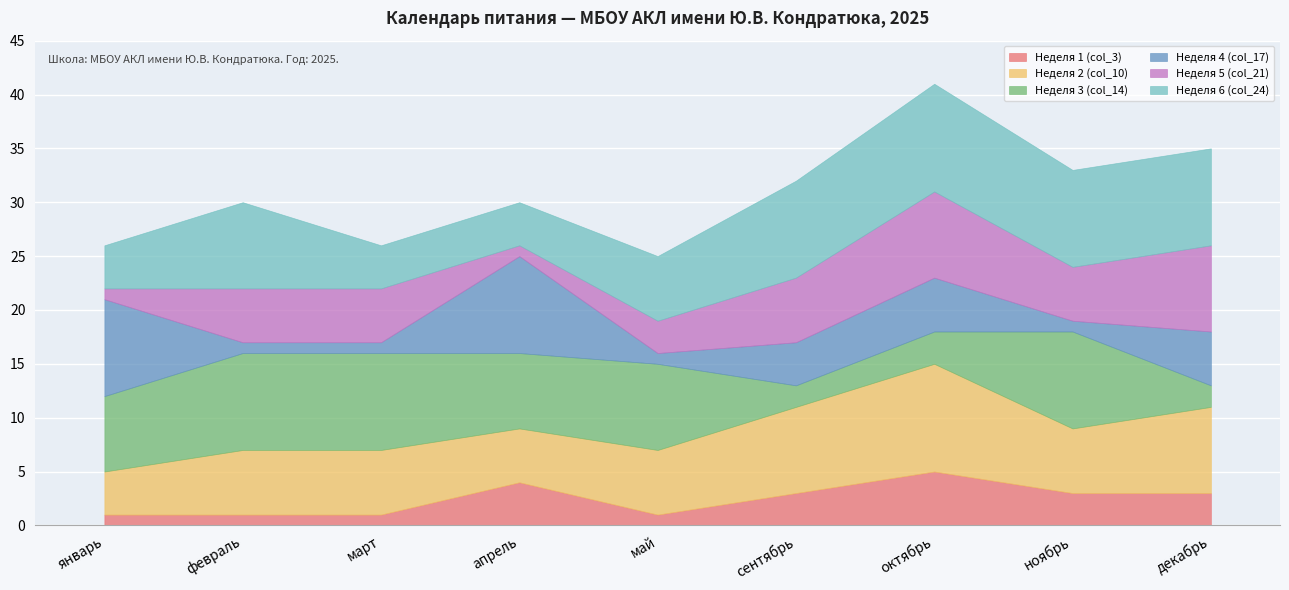

How many values in the Неделя 3 (col_14) series exceed 7?

4